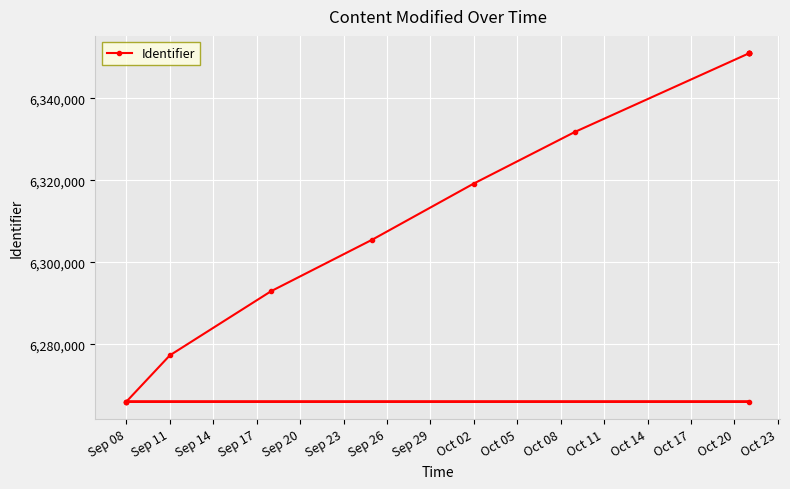

What is the difference between the maximum and second lowest values?

84999